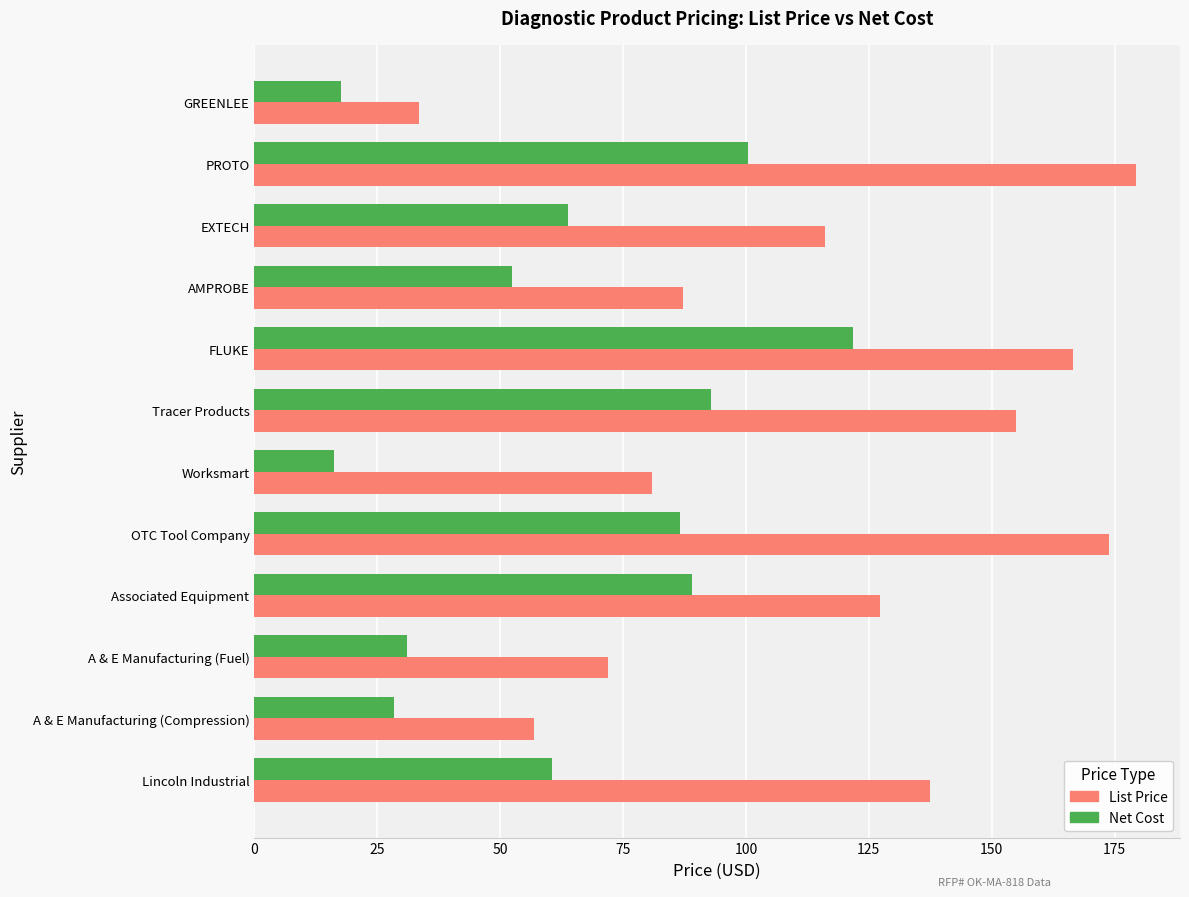

The value of List Price at FLUKE is 87.1. True or false?

False